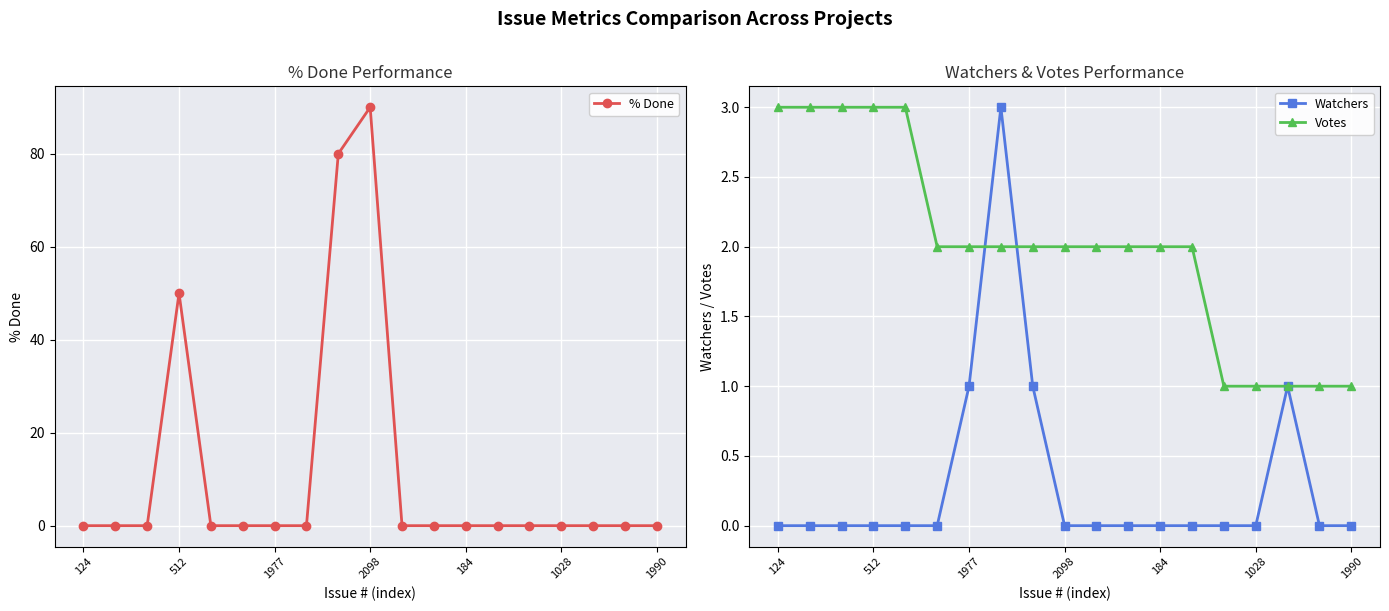

Rank the series at 124 from lowest to highest value.

% Done, Watchers, Votes